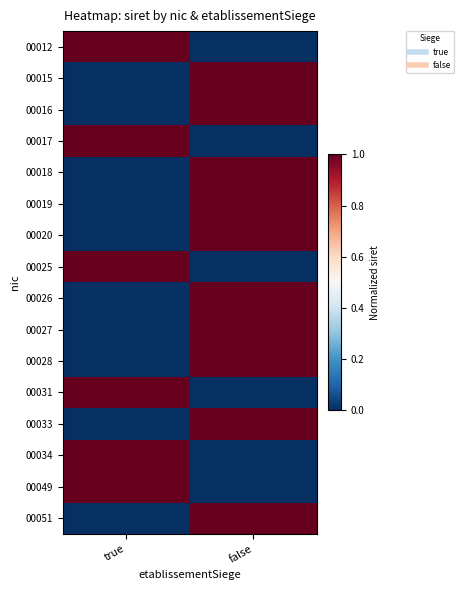

At false, list the series in order from smallest to largest.

00012, 00017, 00025, 00031, 00034, 00049, 00015, 00016, 00018, 00019, 00020, 00026, 00027, 00028, 00033, 00051